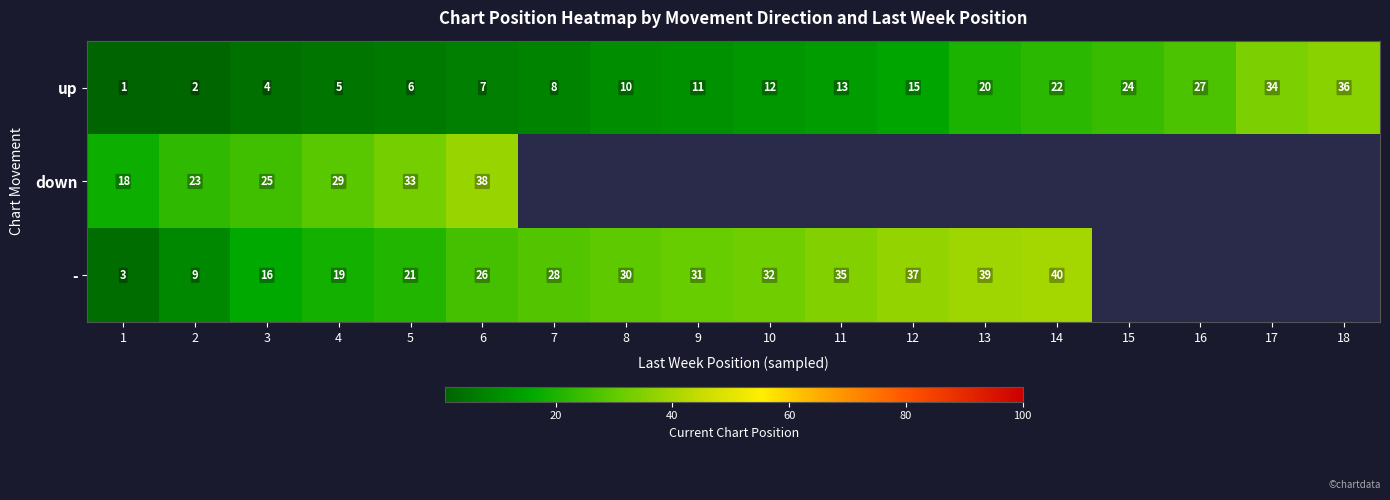

True or false: up has a value of 11 at 7.

False